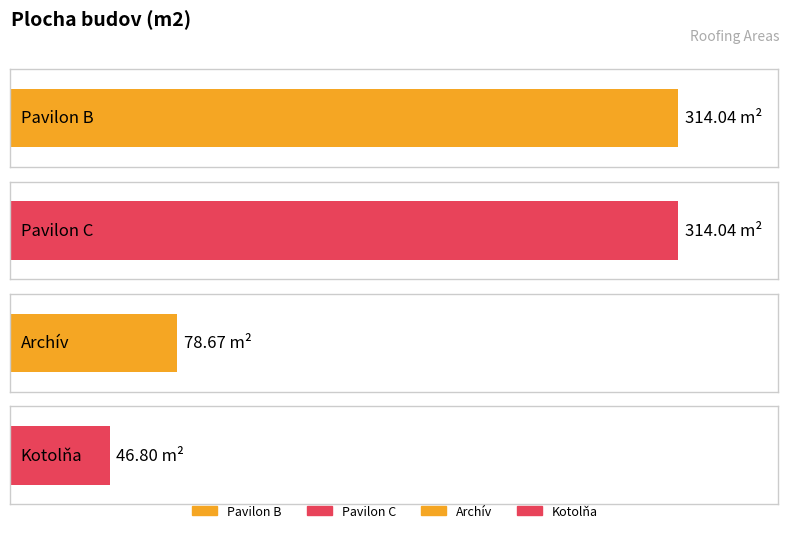

Rank the categories by value from lowest to highest.

Kotolňa, Archív, Pavilon B, Pavilon C